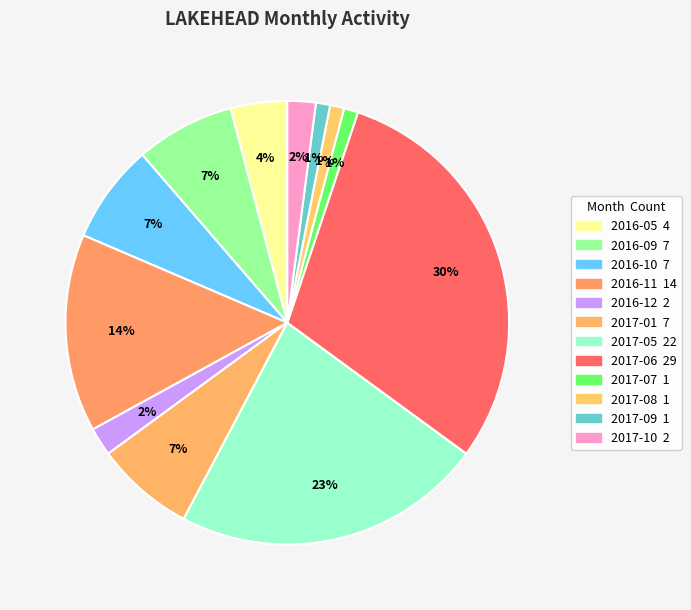

Rank the categories by value from lowest to highest.

2017-07, 2017-08, 2017-09, 2016-12, 2017-10, 2016-05, 2016-09, 2016-10, 2017-01, 2016-11, 2017-05, 2017-06